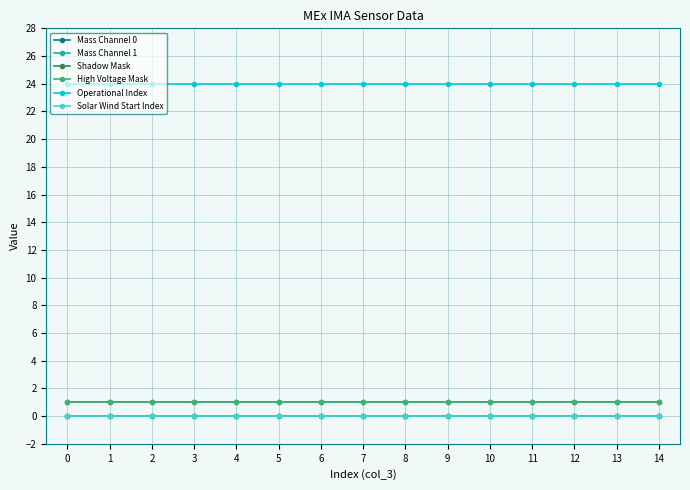

Does the chart have visible grid lines?

Yes